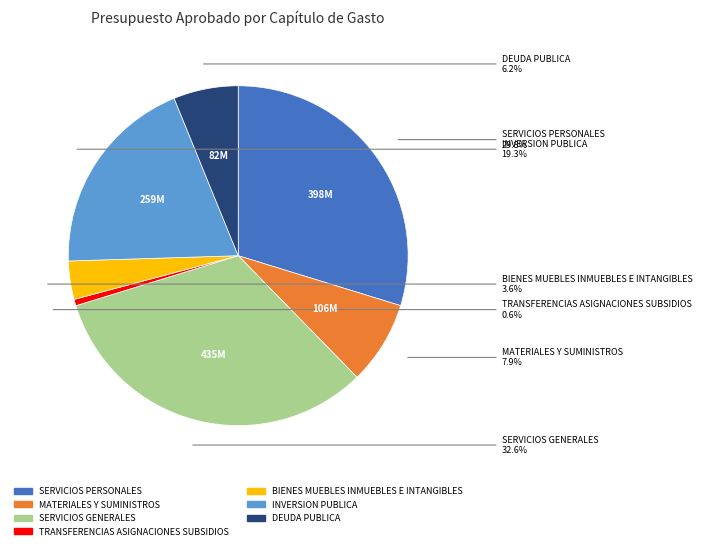

Is there any slice that represents more than half of the pie?

No